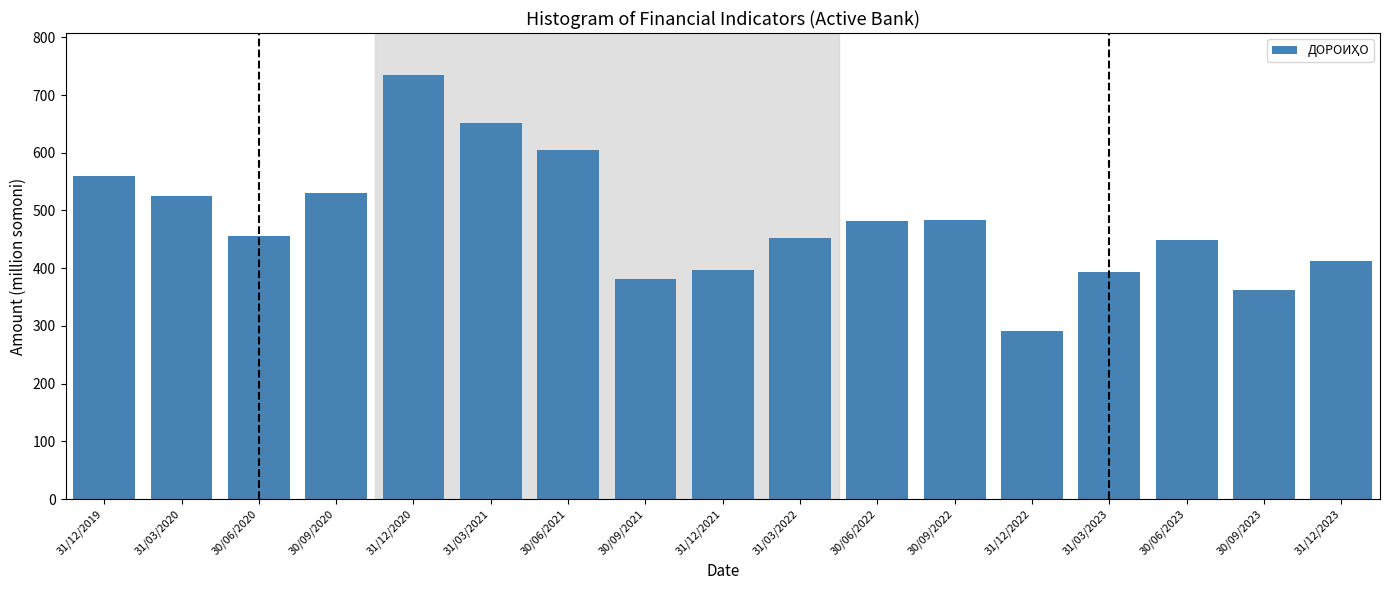

The value at 30/06/2021 is 605.4. True or false?

True